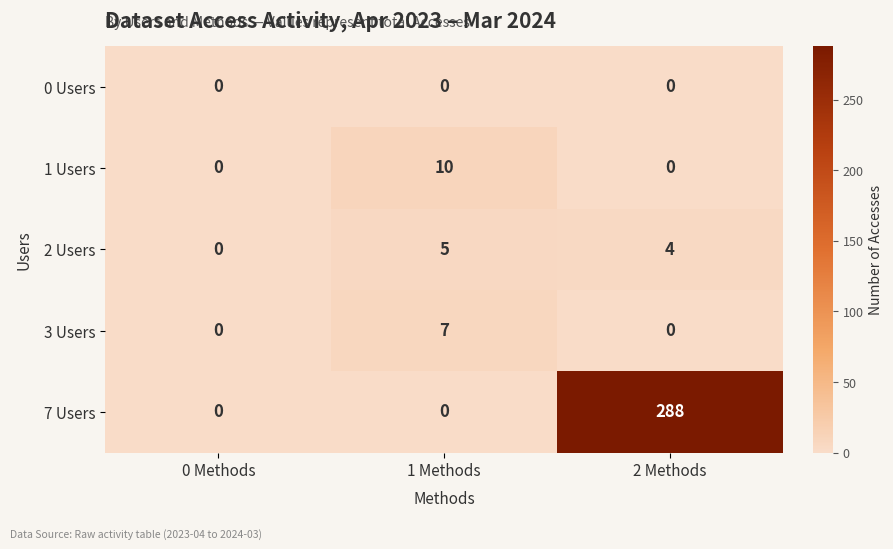

Rank the series by their maximum value, from lowest to highest.

0 Users, 2 Users, 3 Users, 1 Users, 7 Users